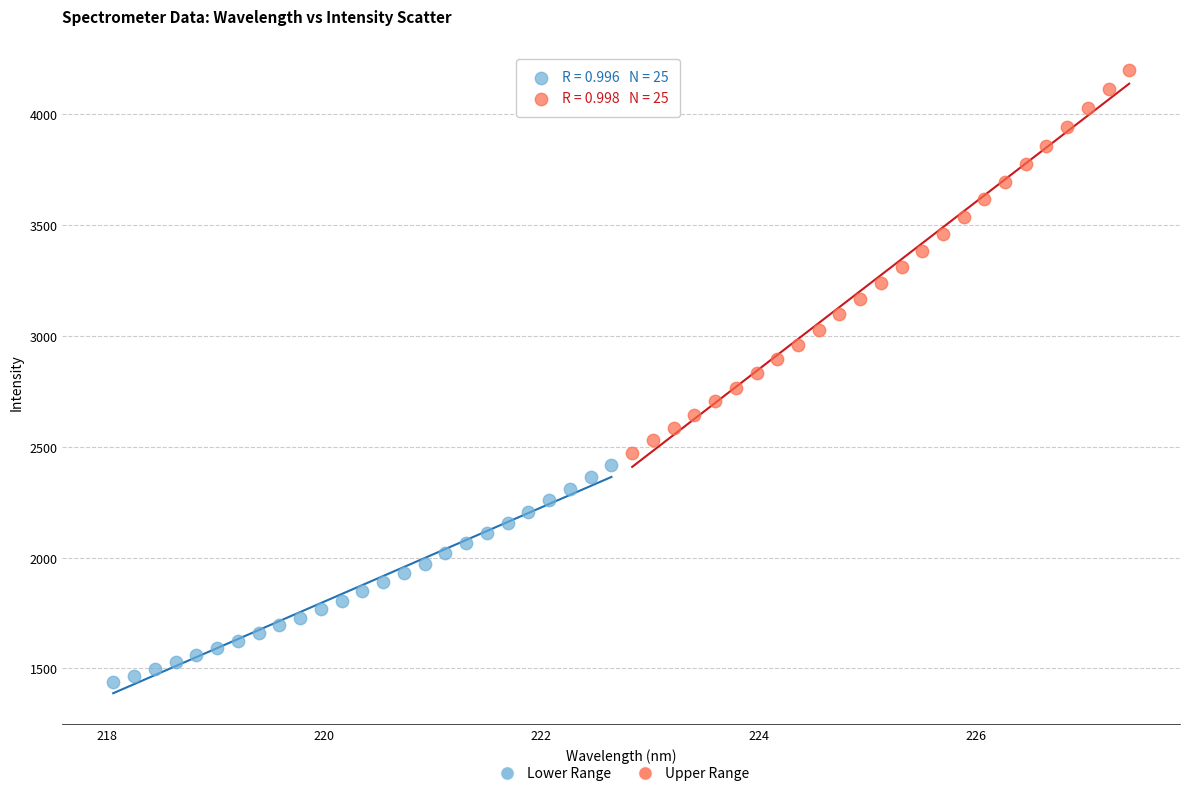

What are all the series names shown in the legend?

Lower Range, Upper Range